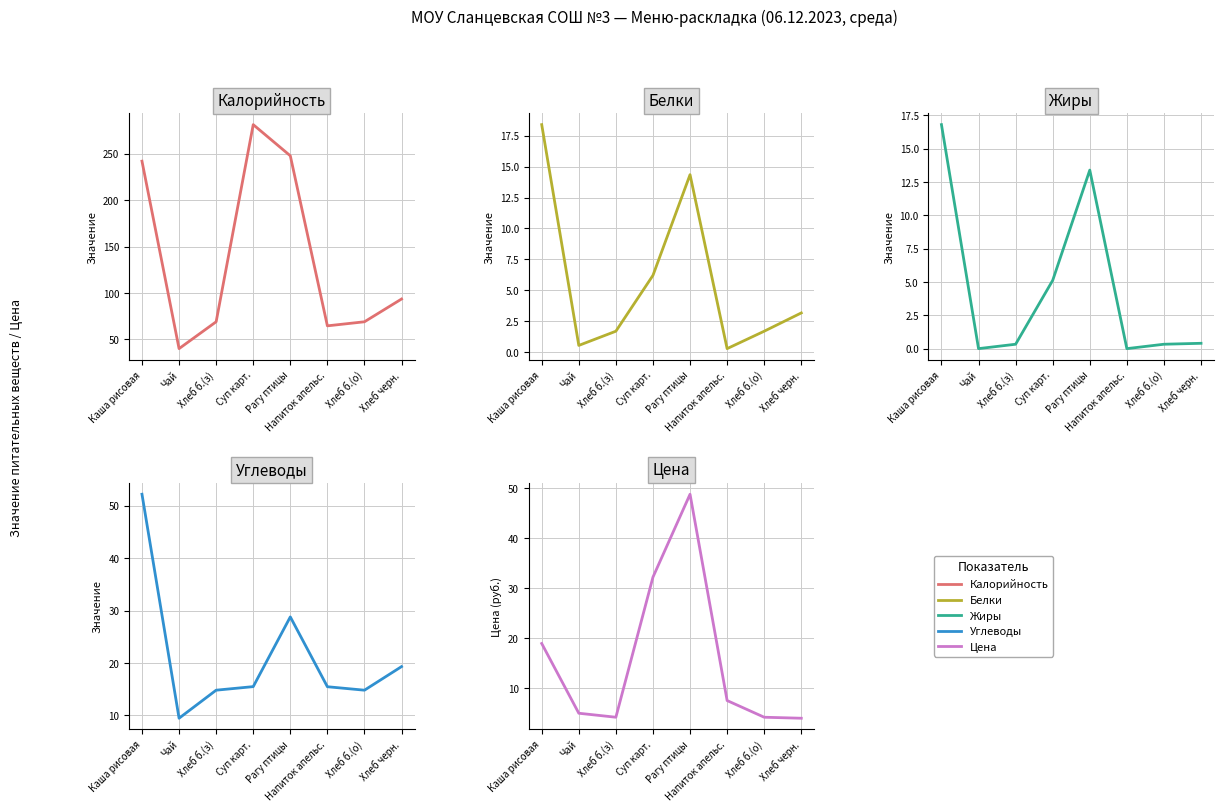

Reading left to right, list all the values displayed in this chart.

Калорийность: Каша рисовая=242.2	Чай=40.0	Хлеб б.(з)=69.0	Суп карт.=281.6	Рагу птицы=248.0	Напиток апельс.=64.6	Хлеб б.(о)=69.0	Хлеб черн.=93.5
Белки: Каша рисовая=18.4	Чай=0.5	Хлеб б.(з)=1.7	Суп карт.=6.2	Рагу птицы=14.3	Напиток апельс.=0.3	Хлеб б.(о)=1.7	Хлеб черн.=3.2
Жиры: Каша рисовая=16.8	Чай=0.0	Хлеб б.(з)=0.3	Суп карт.=5.1	Рагу птицы=13.4	Напиток апельс.=0.0	Хлеб б.(о)=0.3	Хлеб черн.=0.4
Углеводы: Каша рисовая=52.2	Чай=9.5	Хлеб б.(з)=14.8	Суп карт.=15.5	Рагу птицы=28.8	Напиток апельс.=15.5	Хлеб б.(о)=14.8	Хлеб черн.=19.3
Цена: Каша рисовая=19.0	Чай=5.0	Хлеб б.(з)=4.2	Суп карт.=32.2	Рагу птицы=48.9	Напиток апельс.=7.5	Хлеб б.(о)=4.2	Хлеб черн.=4.0